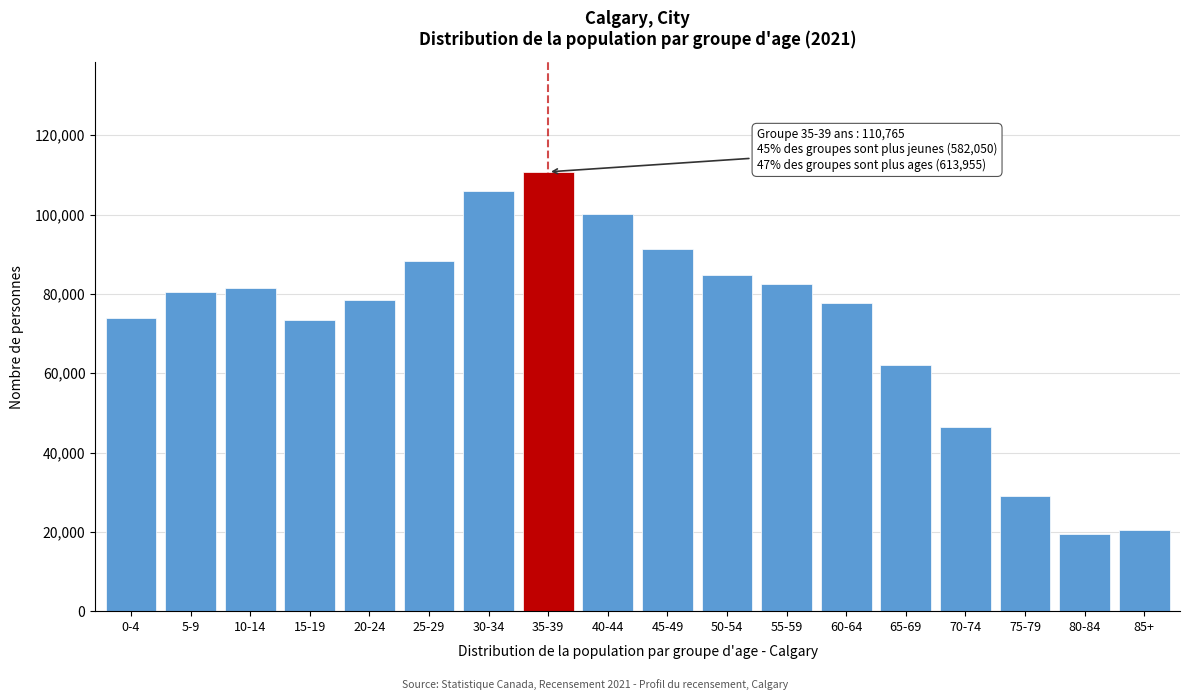

What is the ratio of the value at 45-49 to the value at 20-24?

1.2